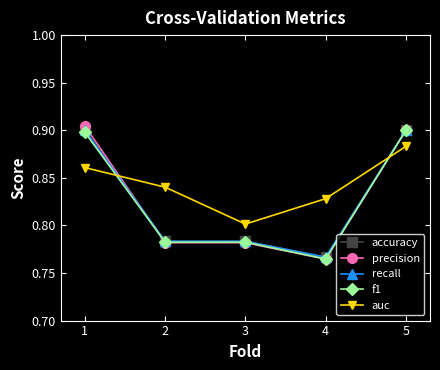

Is it true that auc equals 1.2 at 3?

False